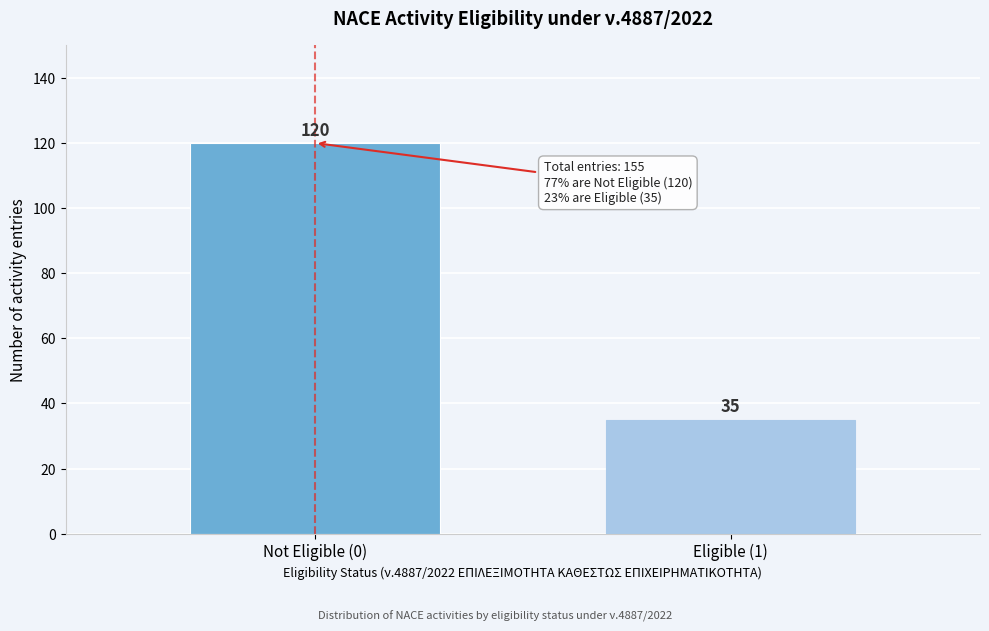

Reading left to right, list all the values displayed in this chart.

Not Eligible (0)=120	Eligible (1)=35